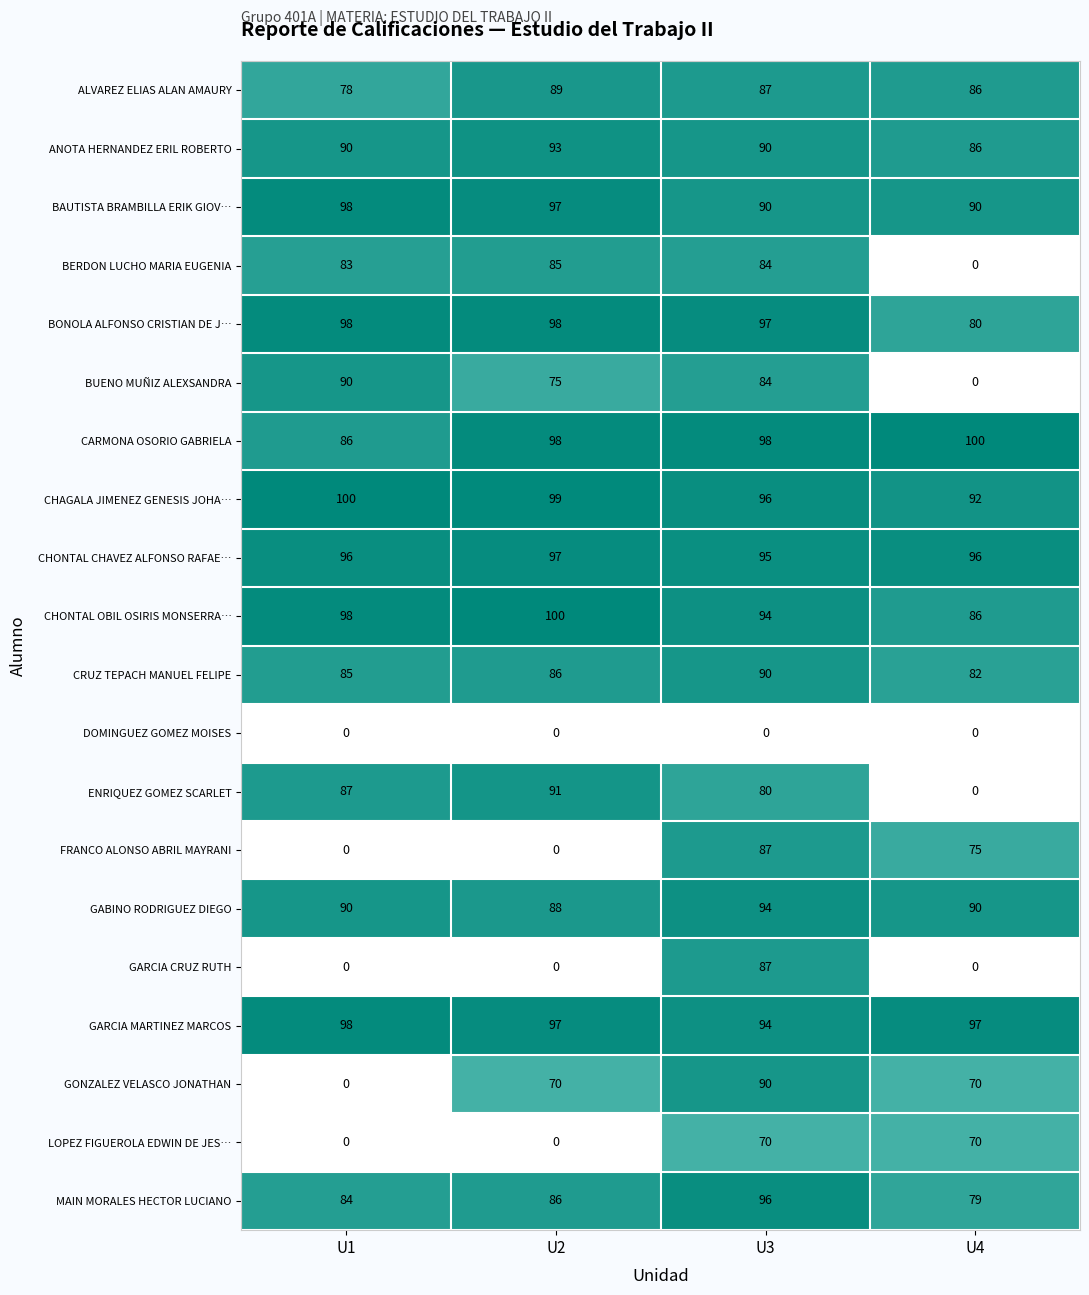

Where does the BERDON LUCHO MARIA EUGENIA series first go above 84?

U2